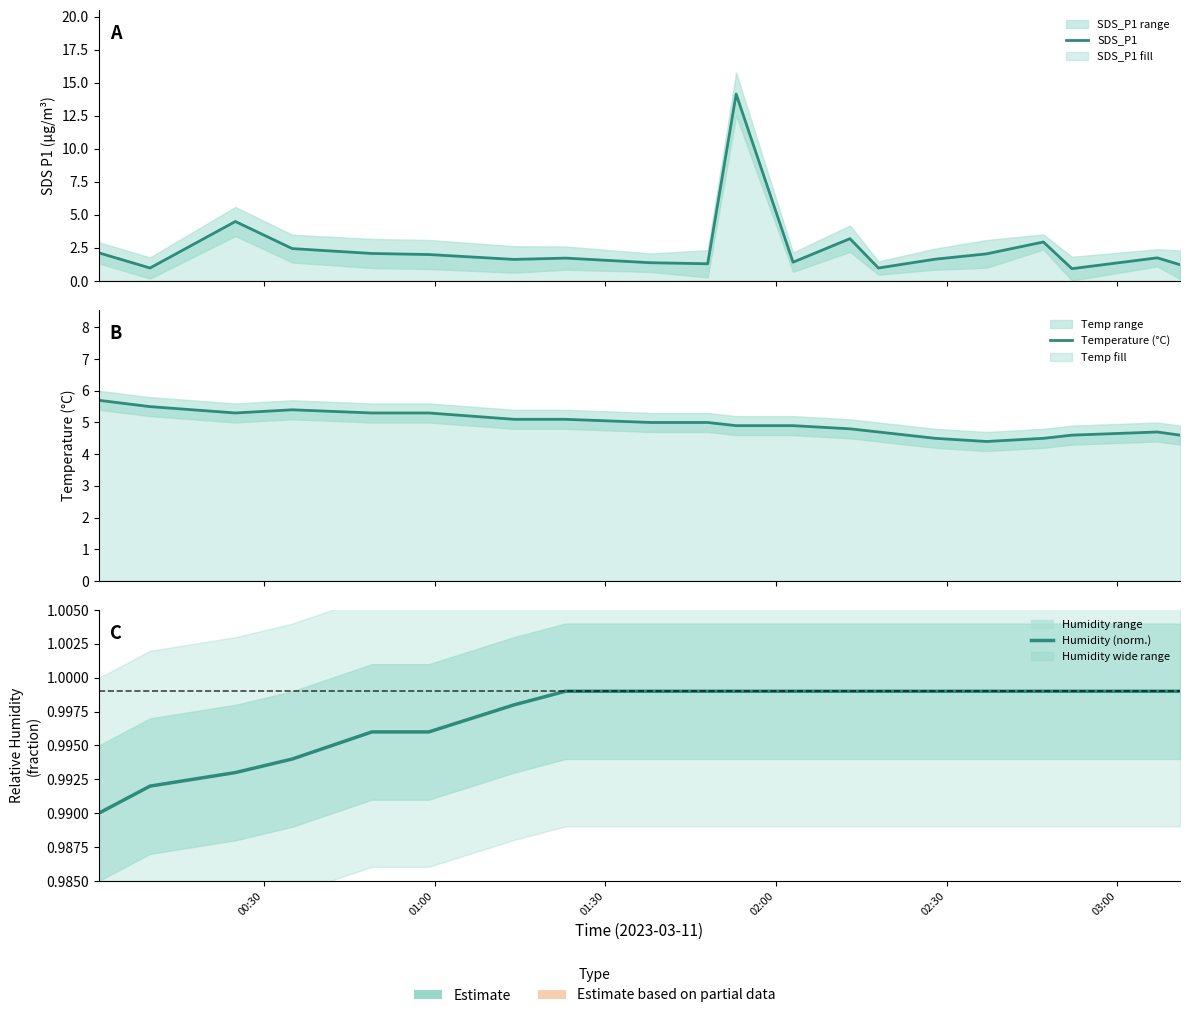

What is the value of the SDS_P1 point at the 10th from the left?

1.3